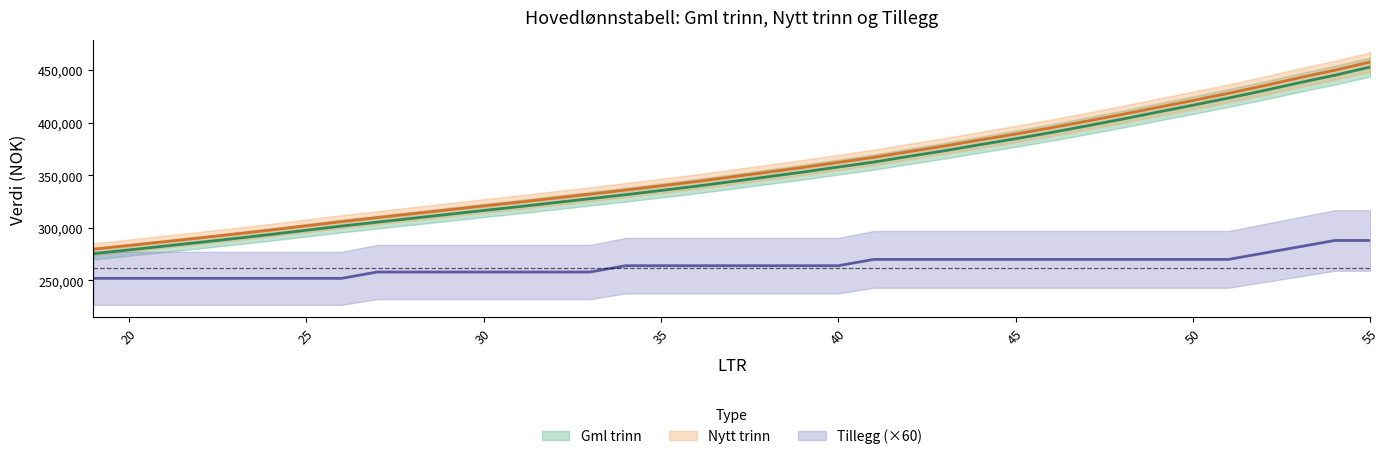

How many lines are shown in the chart?

3